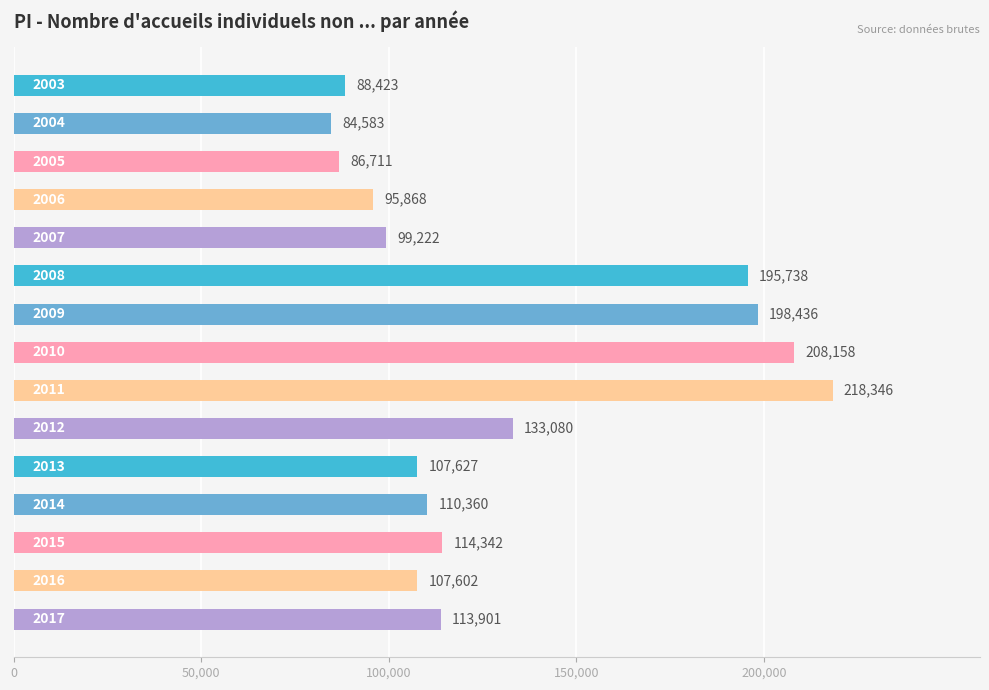

What is the average value?

130826